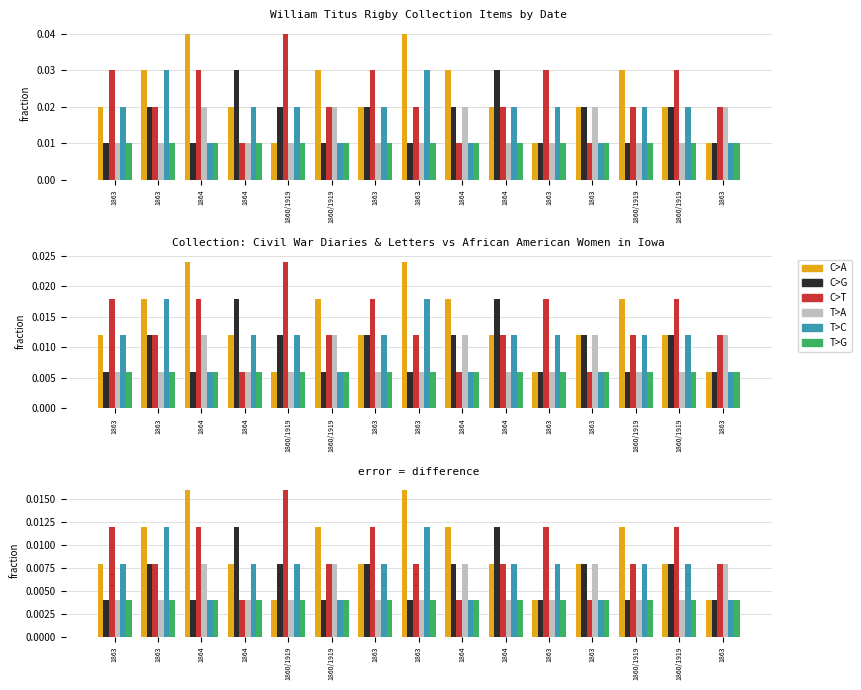

How many distinct data groups are displayed?

6